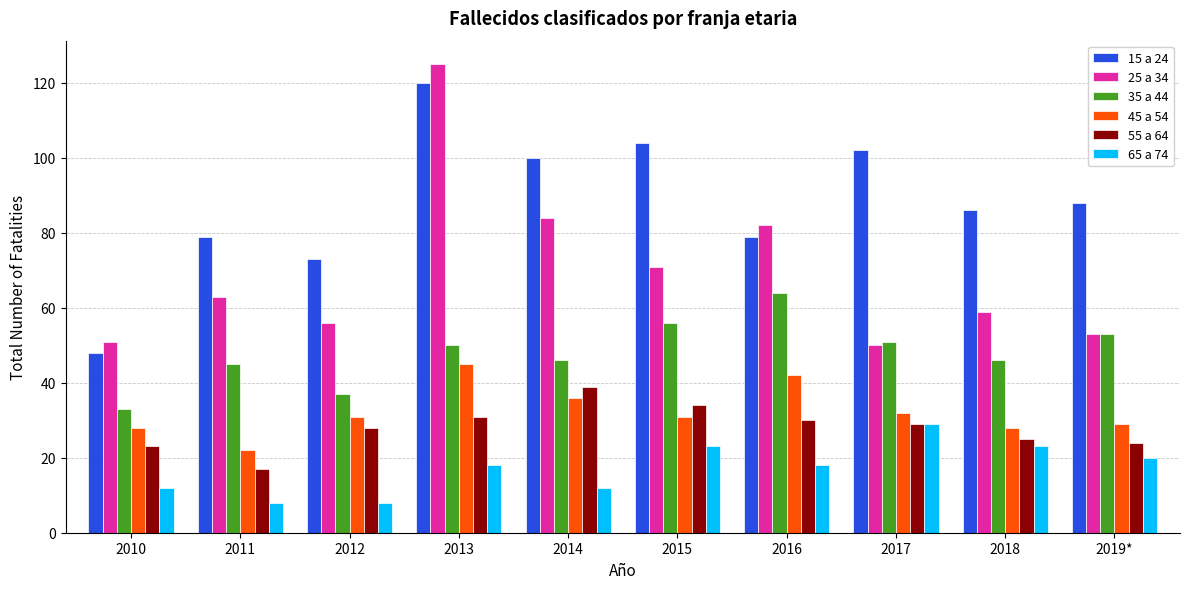

Which series has the largest range (max minus min)?

25 a 34